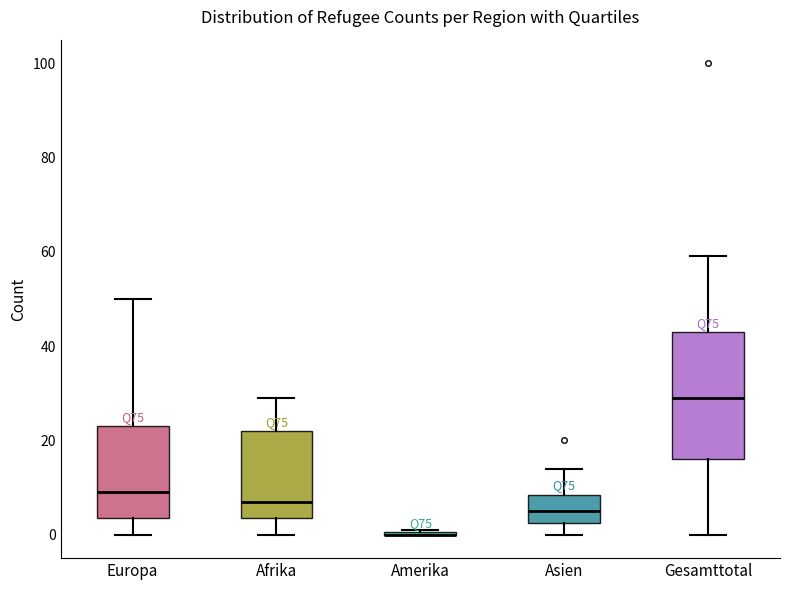

Where is the upper edge of the box for Afrika on the y-axis? The values are not printed on the chart, so give them approximately, as read against the axis.

22